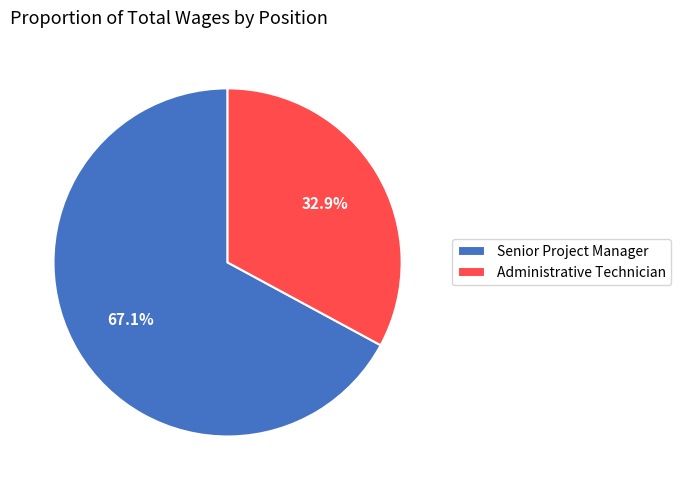

Between Senior Project Manager and Administrative Technician, which is larger?

Senior Project Manager